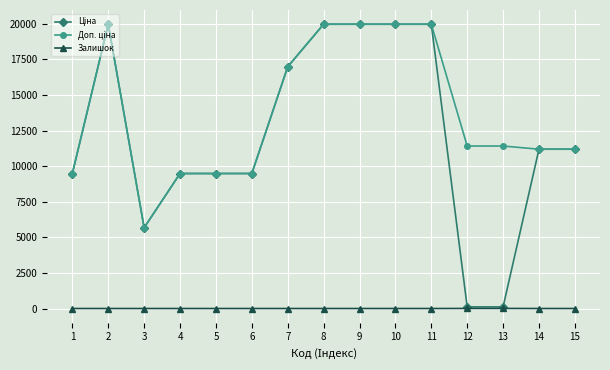

Does the chart have visible grid lines?

Yes